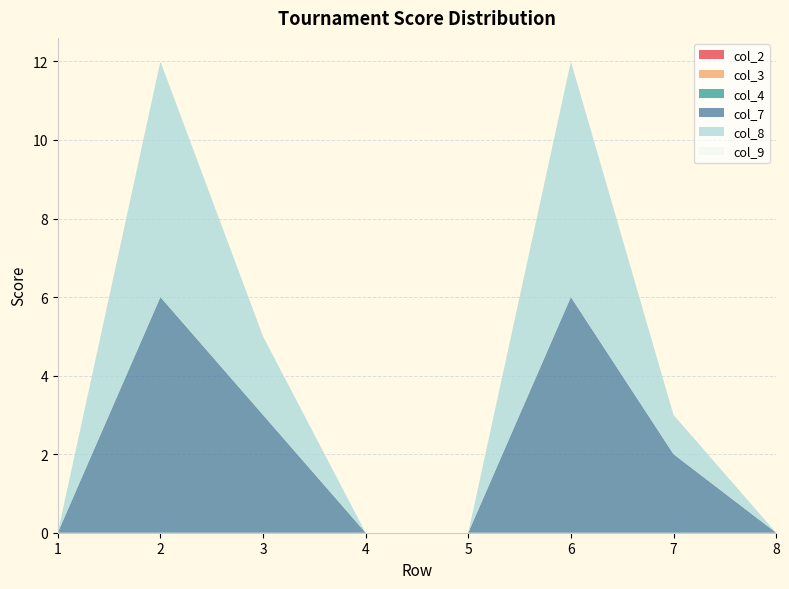

Reading right to left, extract all data points from this chart.

col_2: 0	0	0	0	0	0	0	0
col_3: 0	0	0	0	0	0	0	0
col_4: 0	0	0	0	0	0	0	0
col_7: 0	2	6	0	0	3	6	0
col_8: 0	1	6	0	0	2	6	0
col_9: 0	0	0	0	0	0	0	0